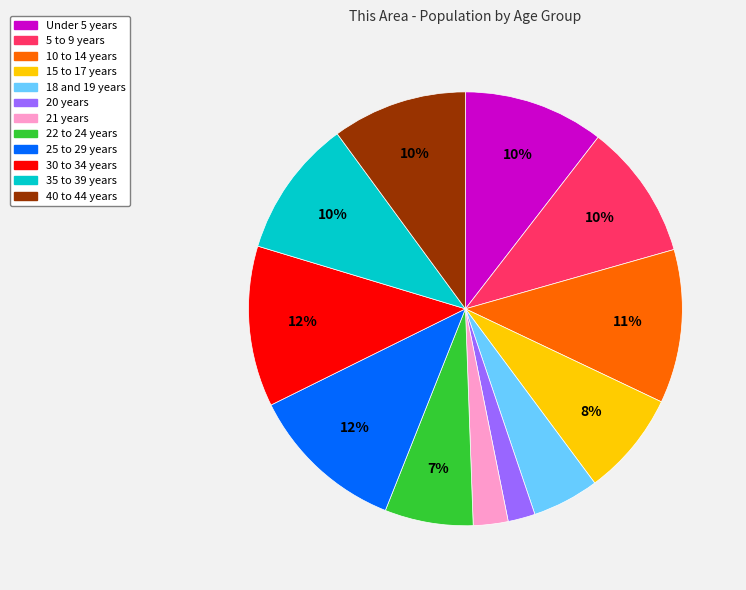

Which has a higher value, 10 to 14 years or 15 to 17 years?

10 to 14 years